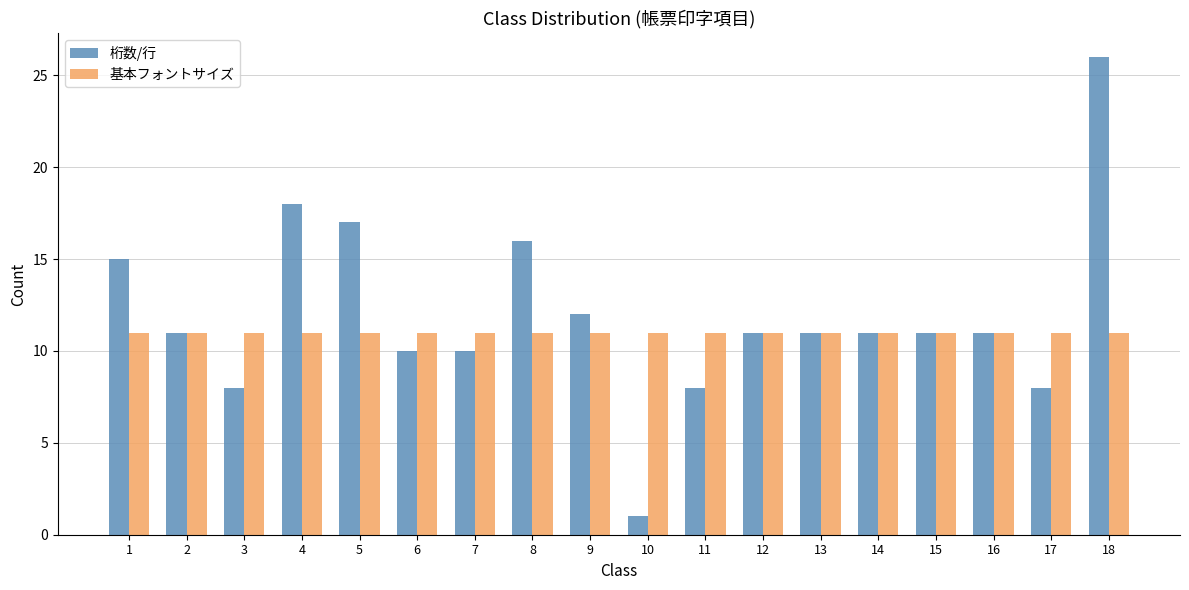

Which series has the largest range (max minus min)?

桁数/行